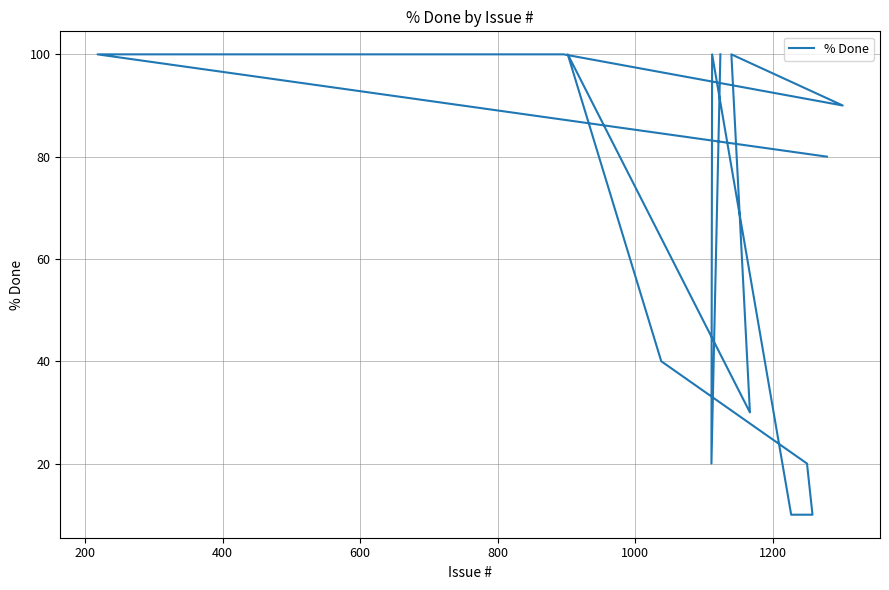

Reading left to right, what are all the values shown in this chart?

100	20	100	10	10	20	40	100	30	100	90	100	100	80